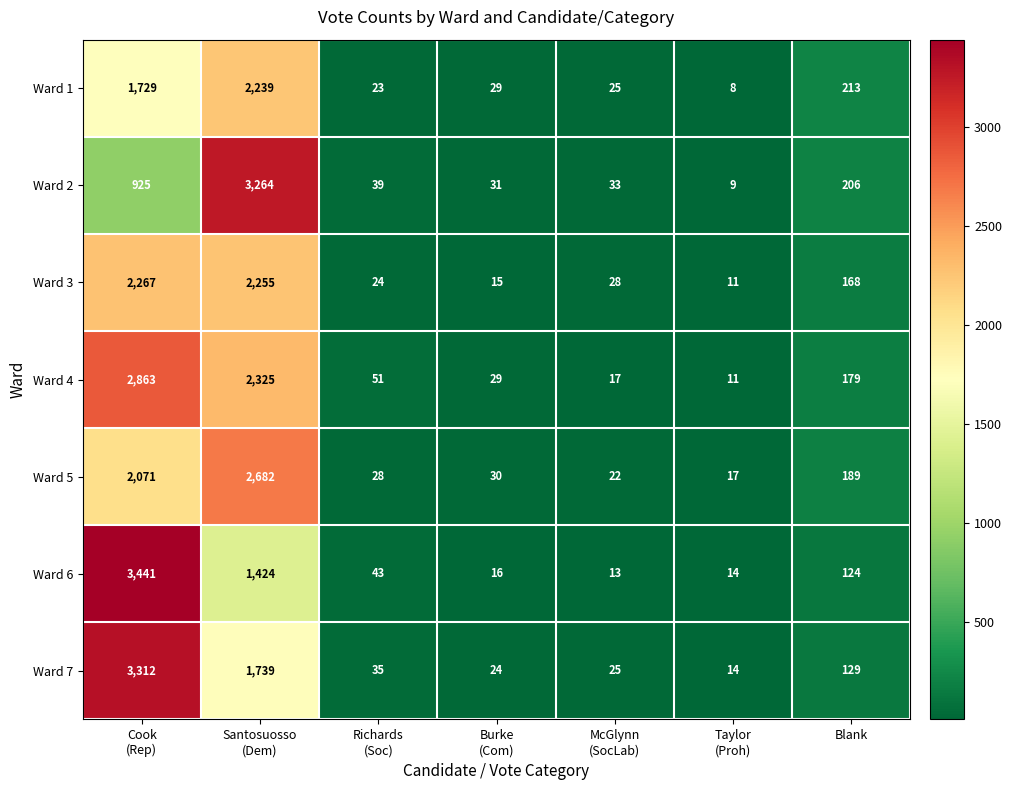

Which series has the largest range (max minus min)?

Ward 6